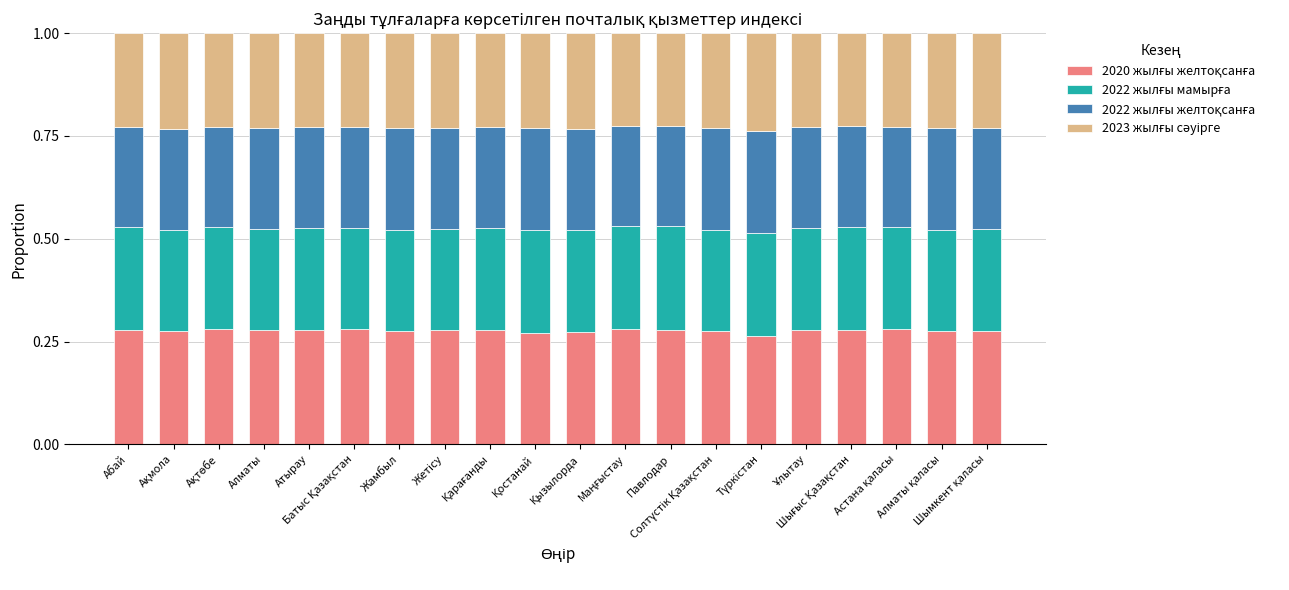

What is the sum of the 2022 жылғы мамырға values at Астана қаласы and Павлодар?

0.5